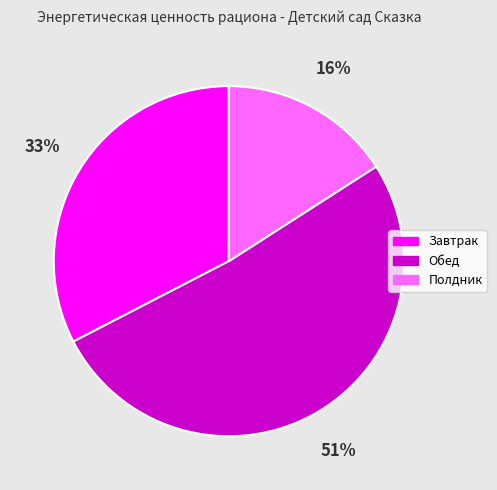

Count the number of slices in the pie.

3